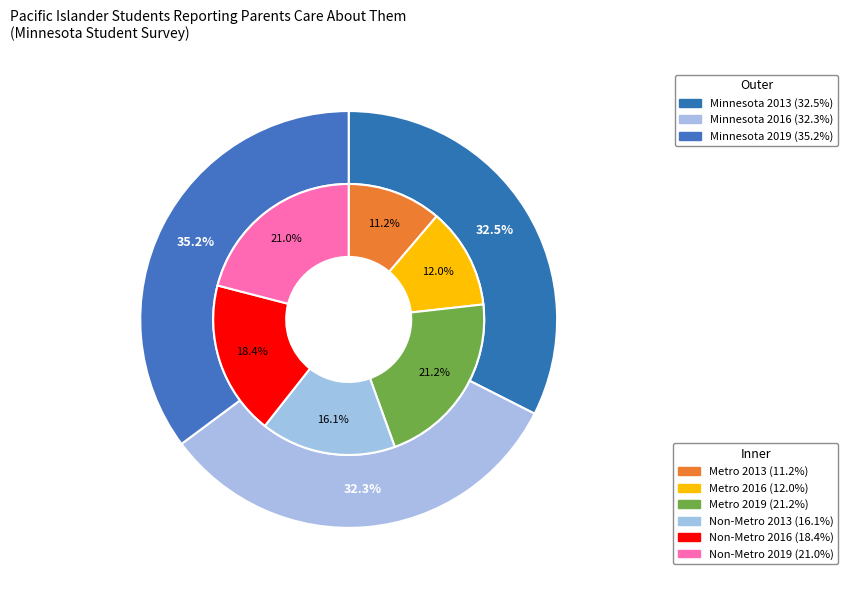

To the nearest percent, what portion does Minnesota 2016 represent?

32%